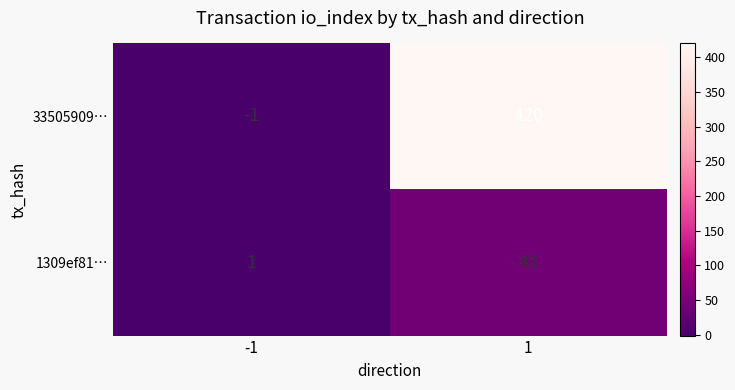

The 1309ef81… series shows 1 at -1. True or false?

True